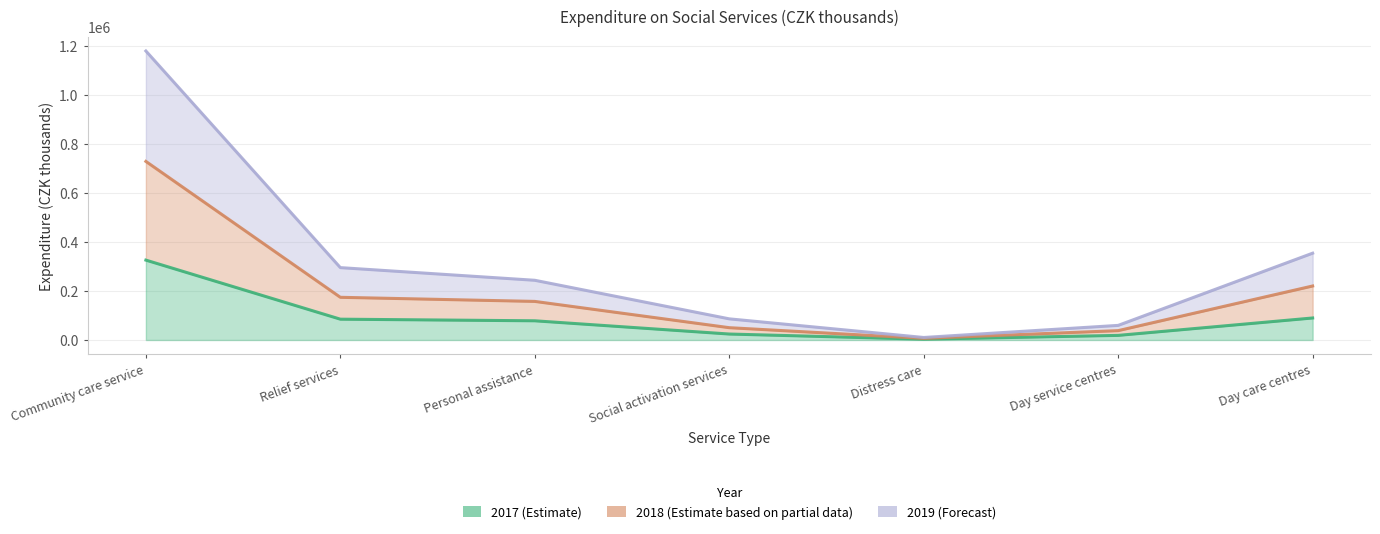

What is the sum of the 2019 values at Community care service and Day service centres?

1238367.4